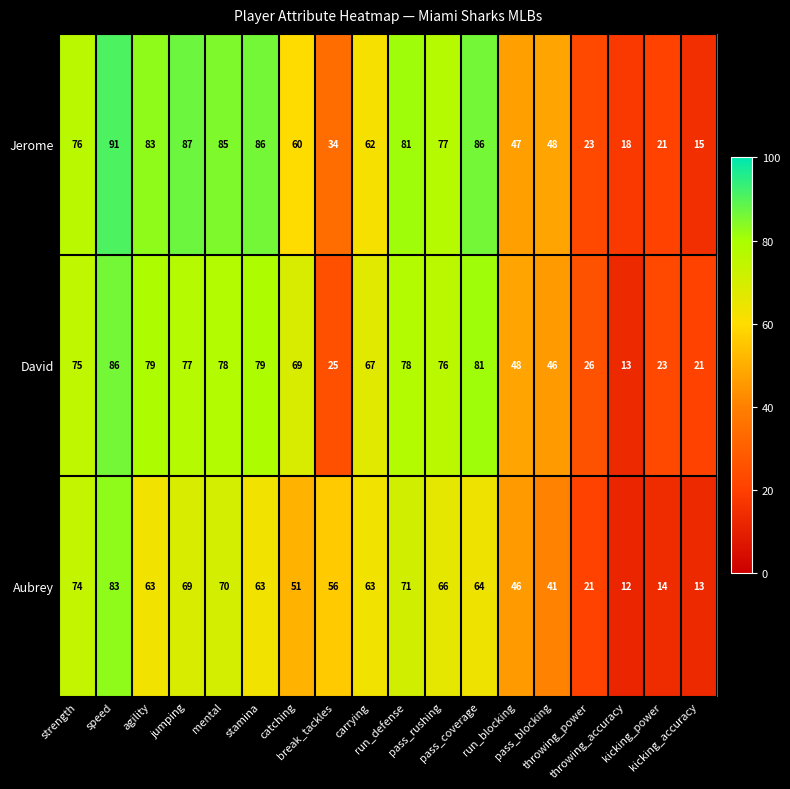

What is the lowest value of the David series?

13